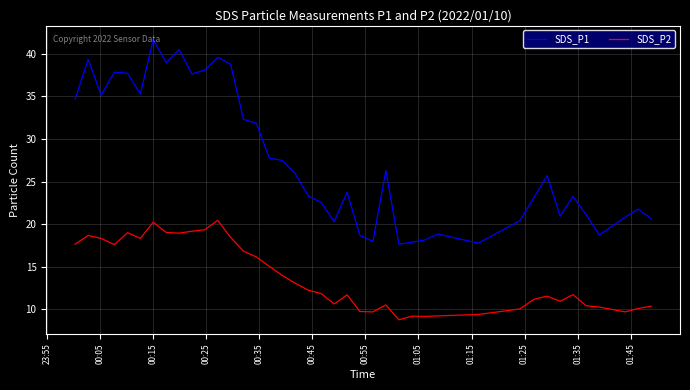

Which series has the largest total across all categories?

SDS_P1